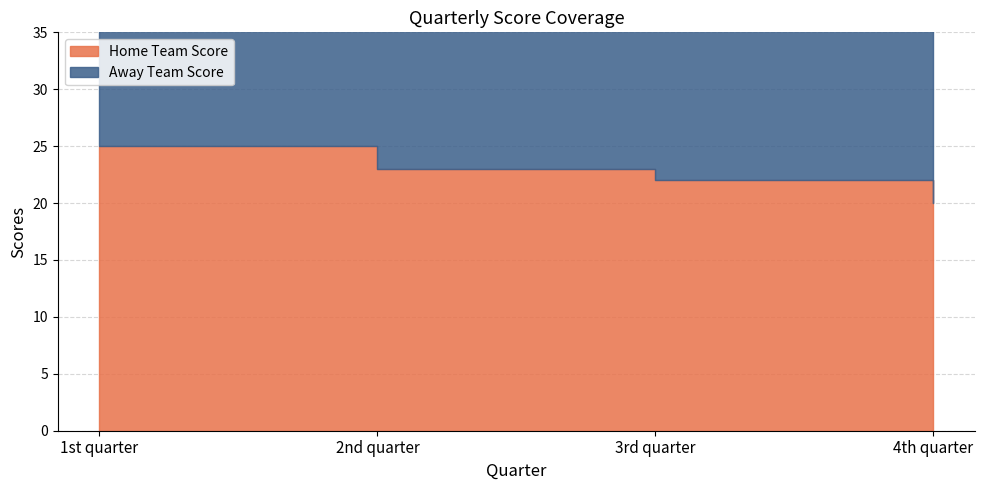

Which series has the largest range (max minus min)?

Away Team Score